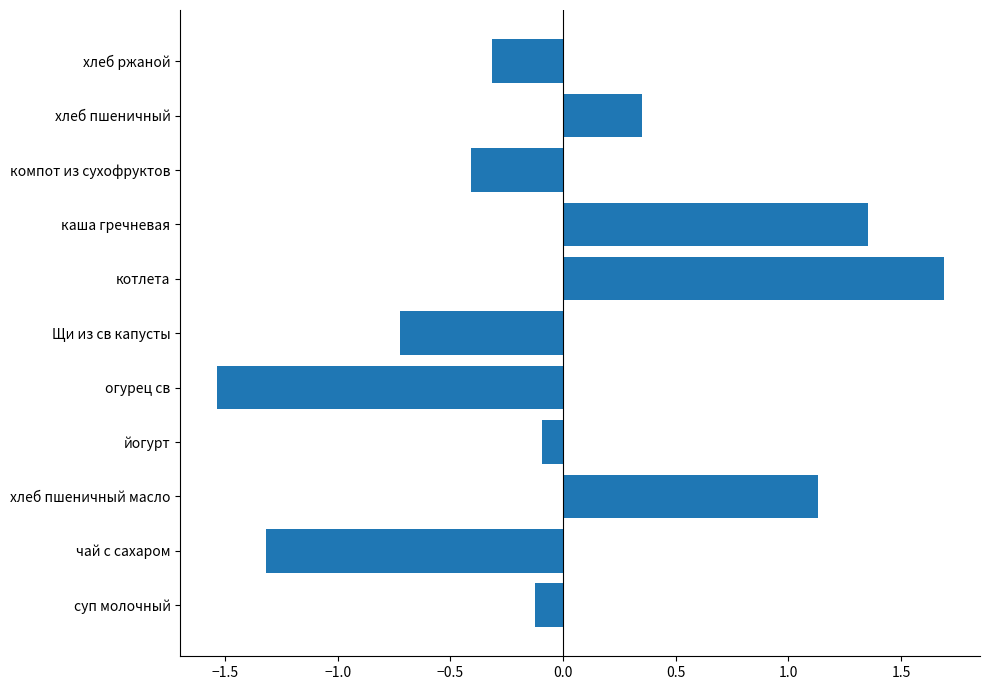

Which label corresponds to the smallest value in the chart?

огурец св